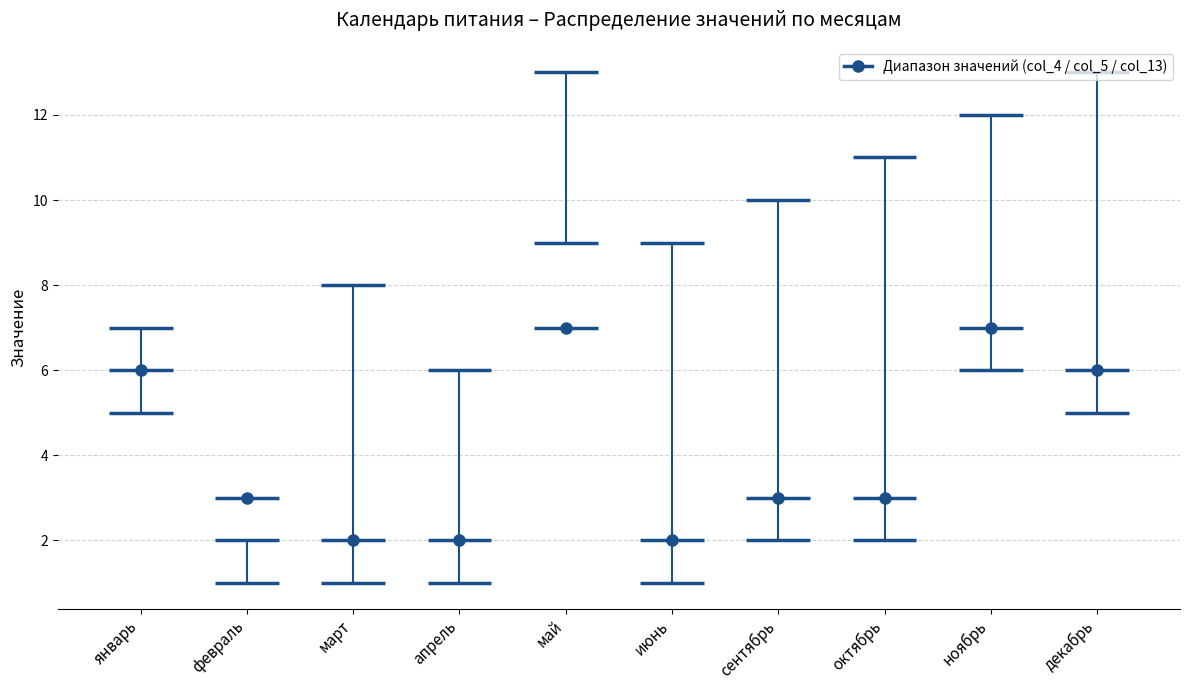

Is this an area chart (filled region under the line)?

No